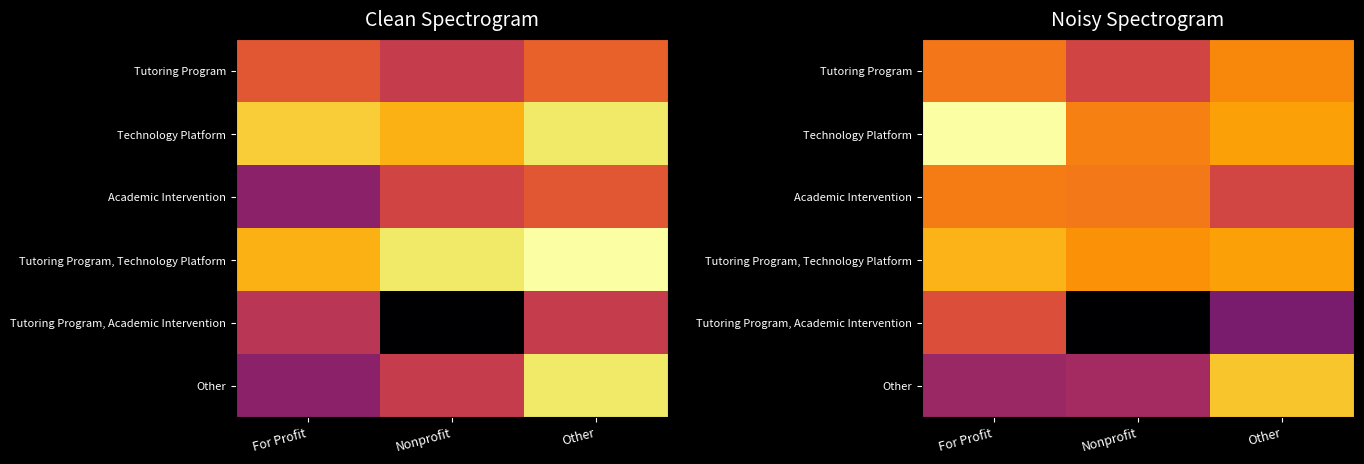

The value of Academic Intervention at For Profit is 0.7. True or false?

True